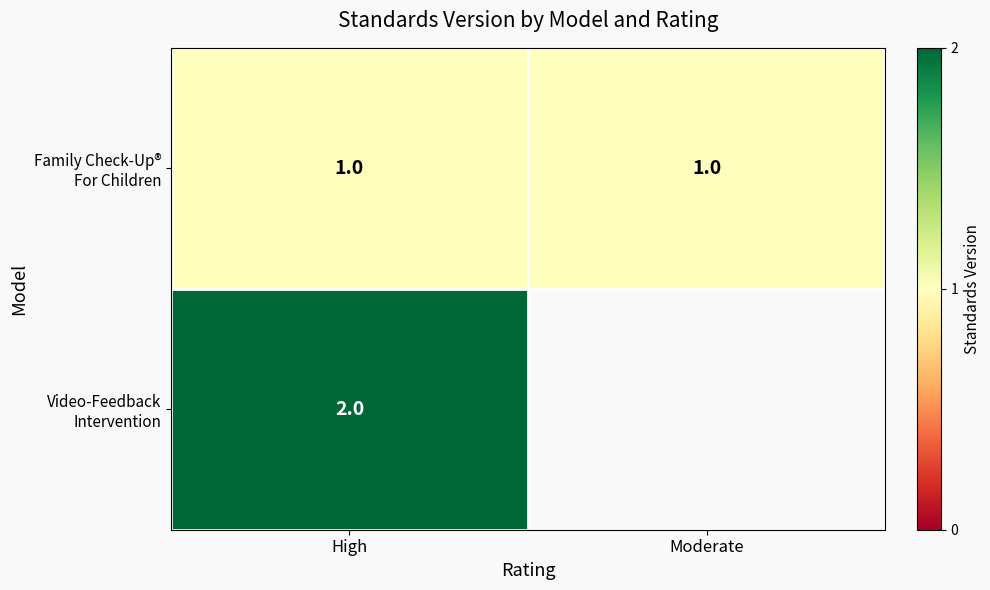

What is the sum of all Family Check-Up® For Children values?

2.0